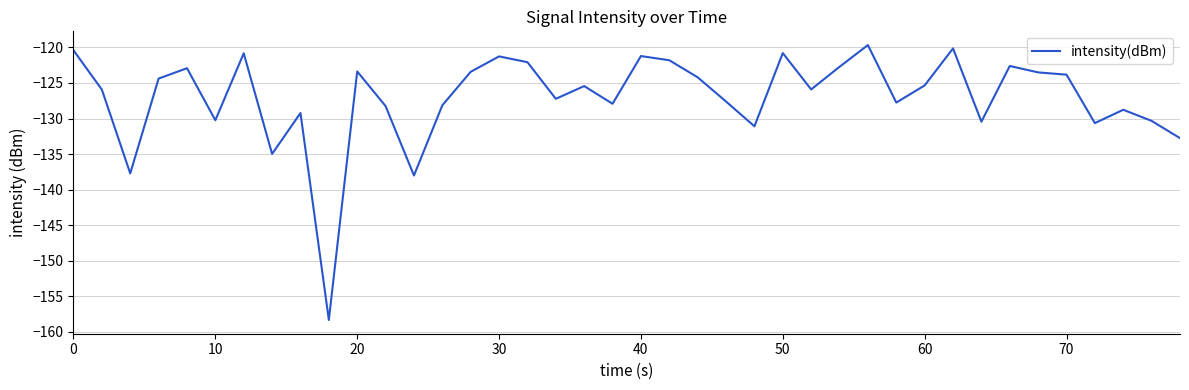

What is the smallest value displayed?

-158.3